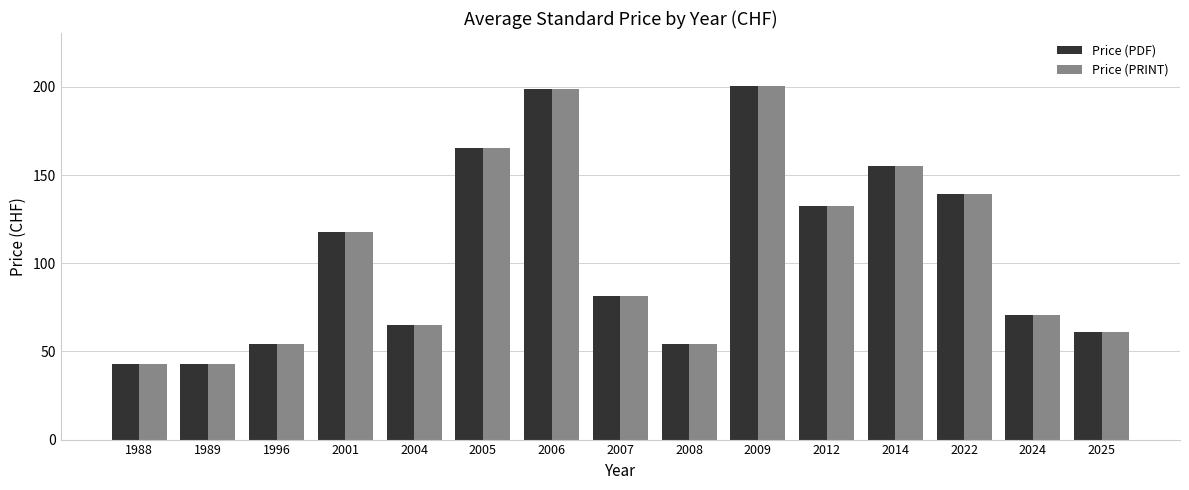

Is the value of Price (PDF) at 1988 greater than the value of Price (PRINT) at 2006?

No